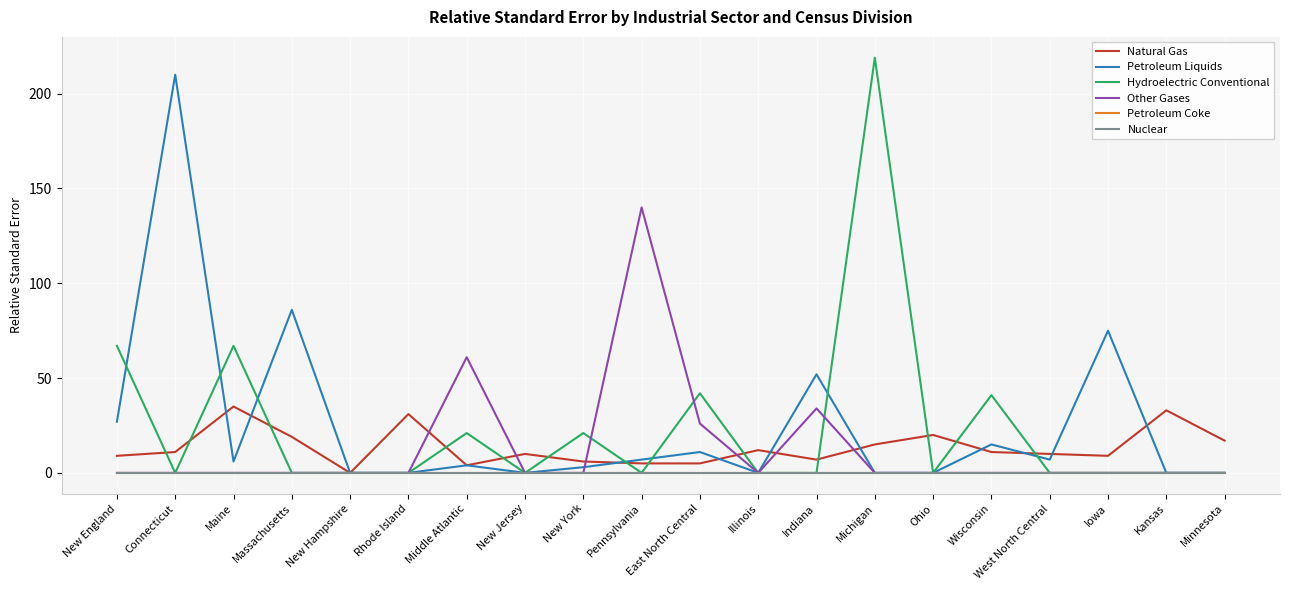

True or false: Petroleum Coke has more than 1 points higher than both neighbors.

False